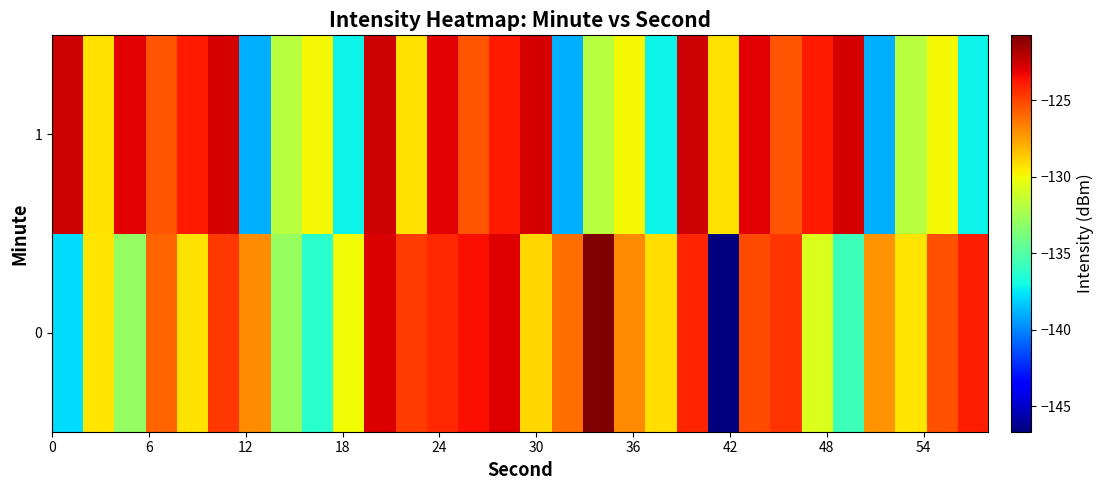

What is the minimum value shown in the chart?

-146.6